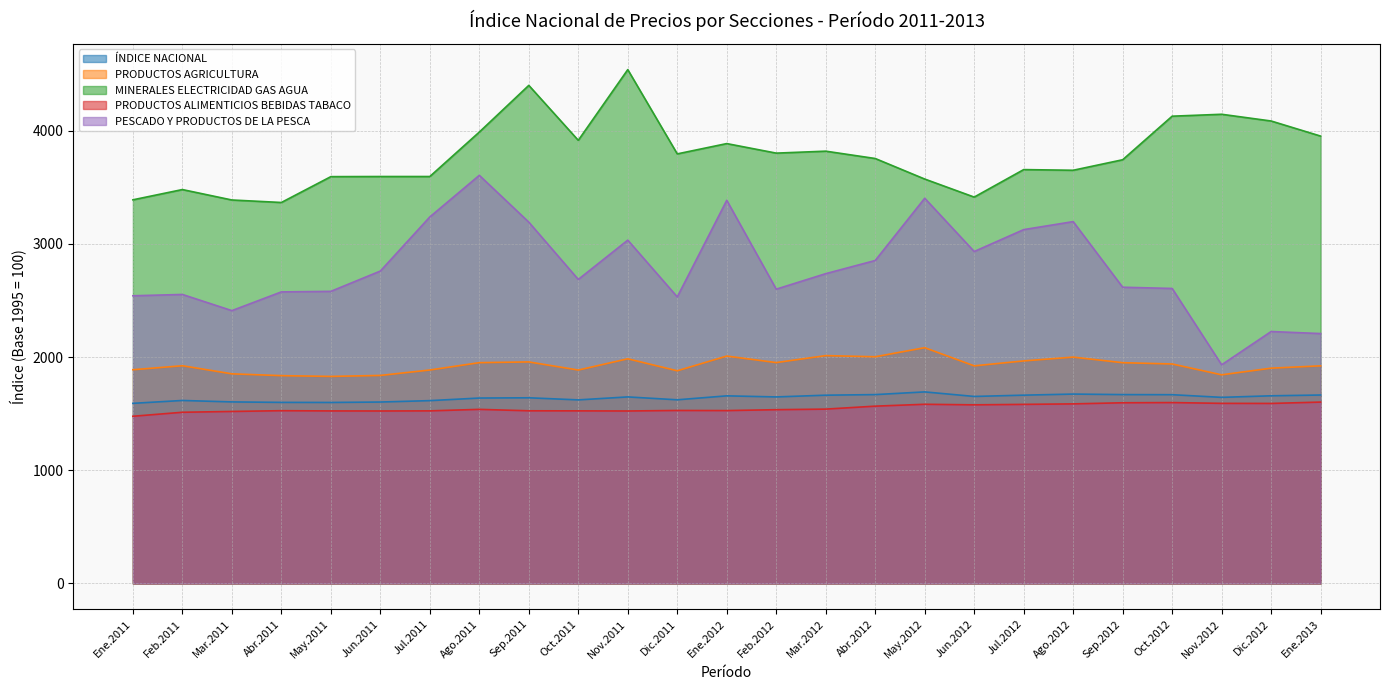

What is the label of the 22nd point from the left?

Oct.2012